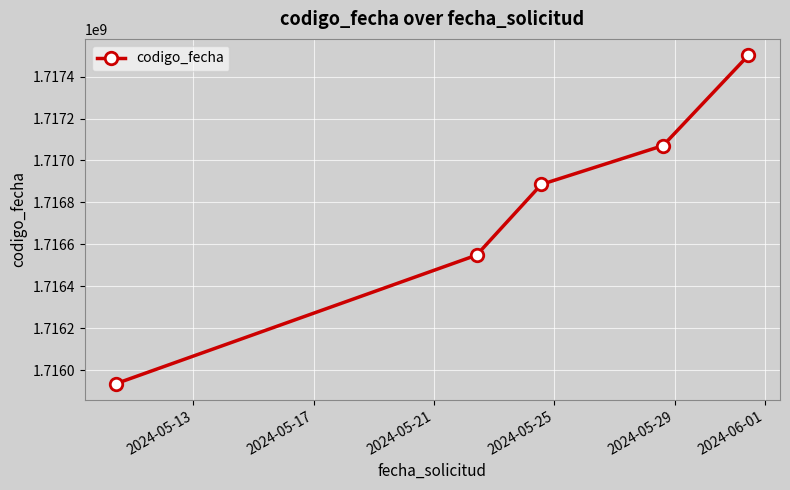

What is the greatest value displayed?

1717501143